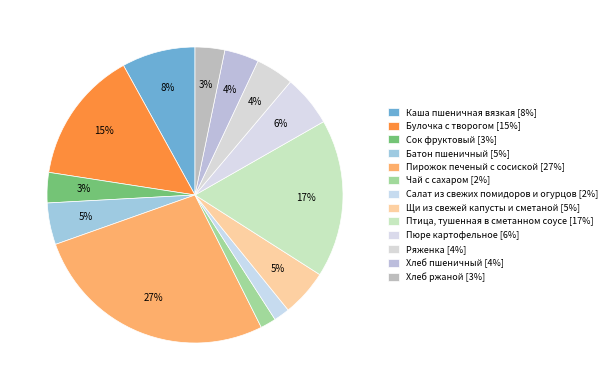

What percentage is the Пюре картофельное slice, to the nearest percent?

6%